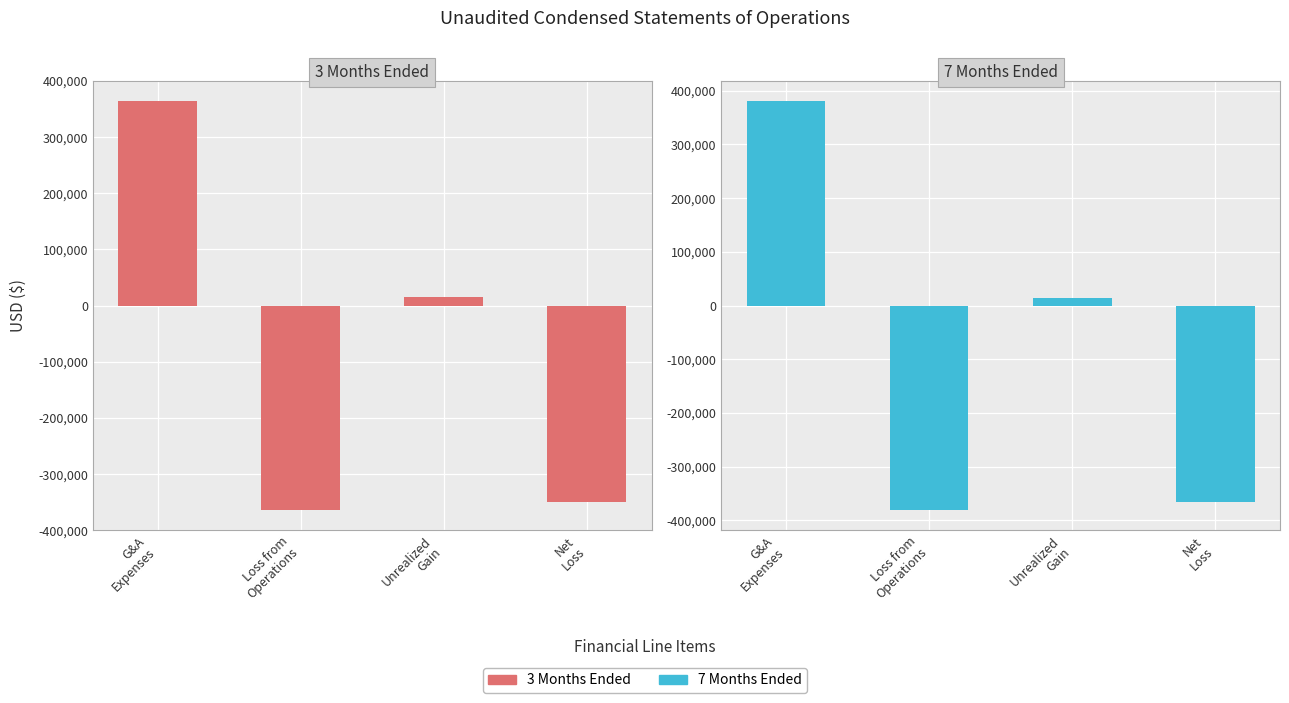

Where does the 3 Months Ended series first go above 14533?

G&A
Expenses